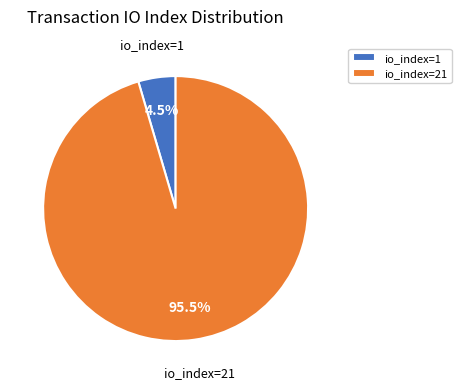

How many slices are in this pie chart?

2